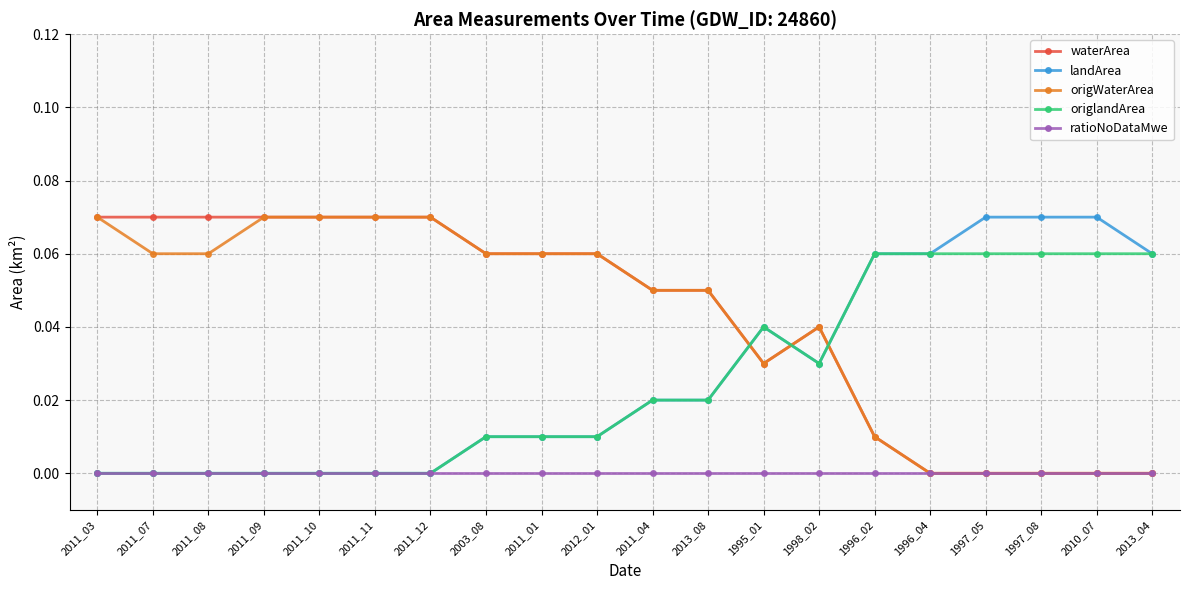

True or false: waterArea has more than 0 points higher than both neighbors.

True